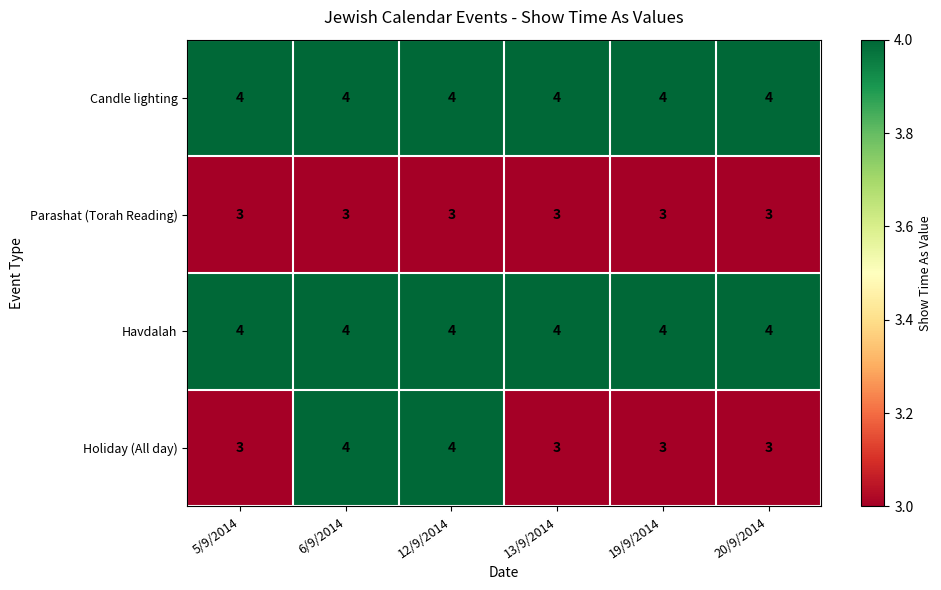

The Havdalah series shows 5 at 5/9/2014. True or false?

False